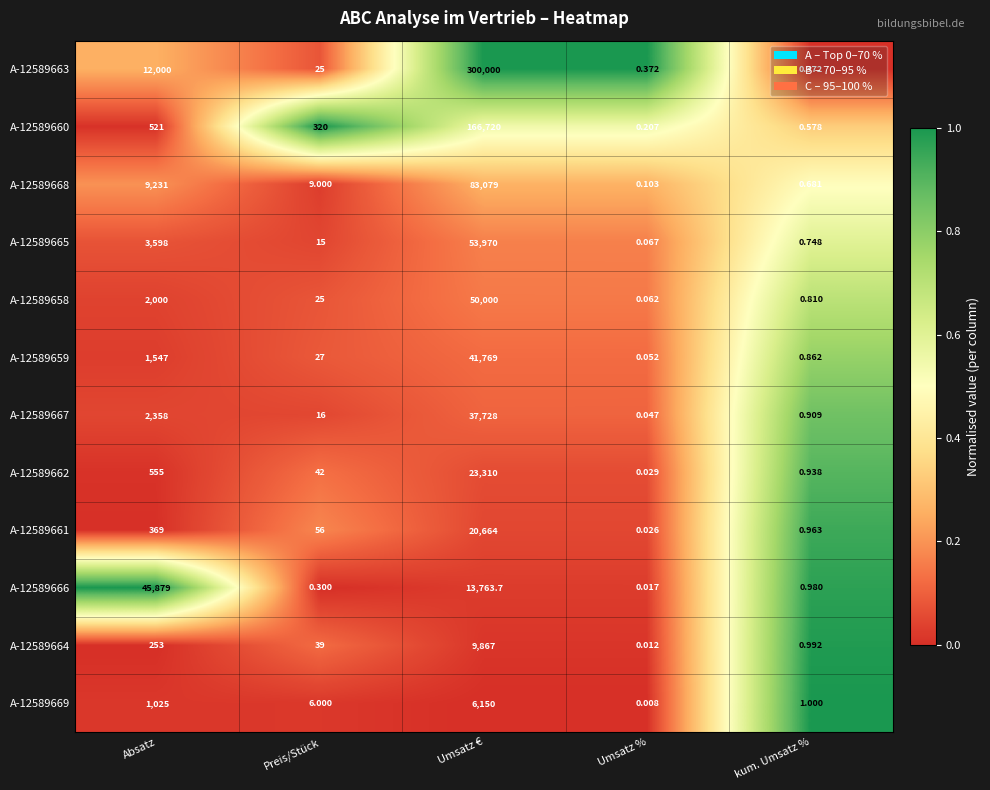

Which label corresponds to the largest value in the chart?

Umsatz €